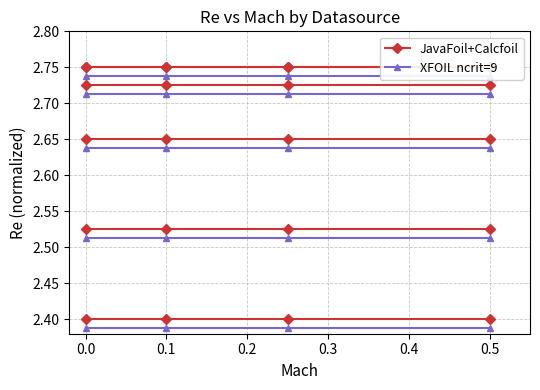

Which series has the largest total across all categories?

JavaFoil+Calcfoil